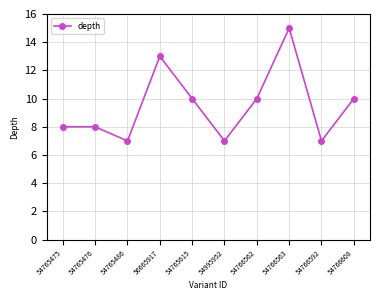

What position from the left is 54766608?

10